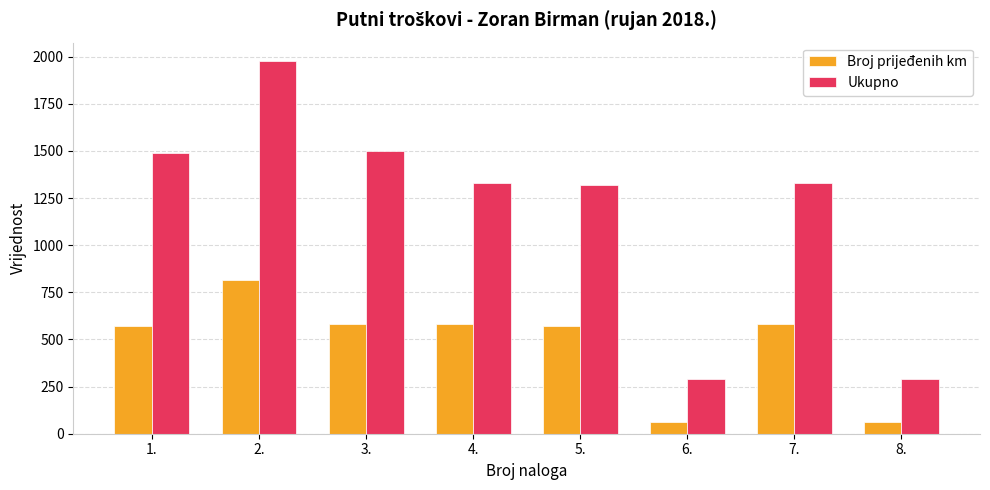

What is the difference between the maximum and minimum values in the Ukupno series?

1684